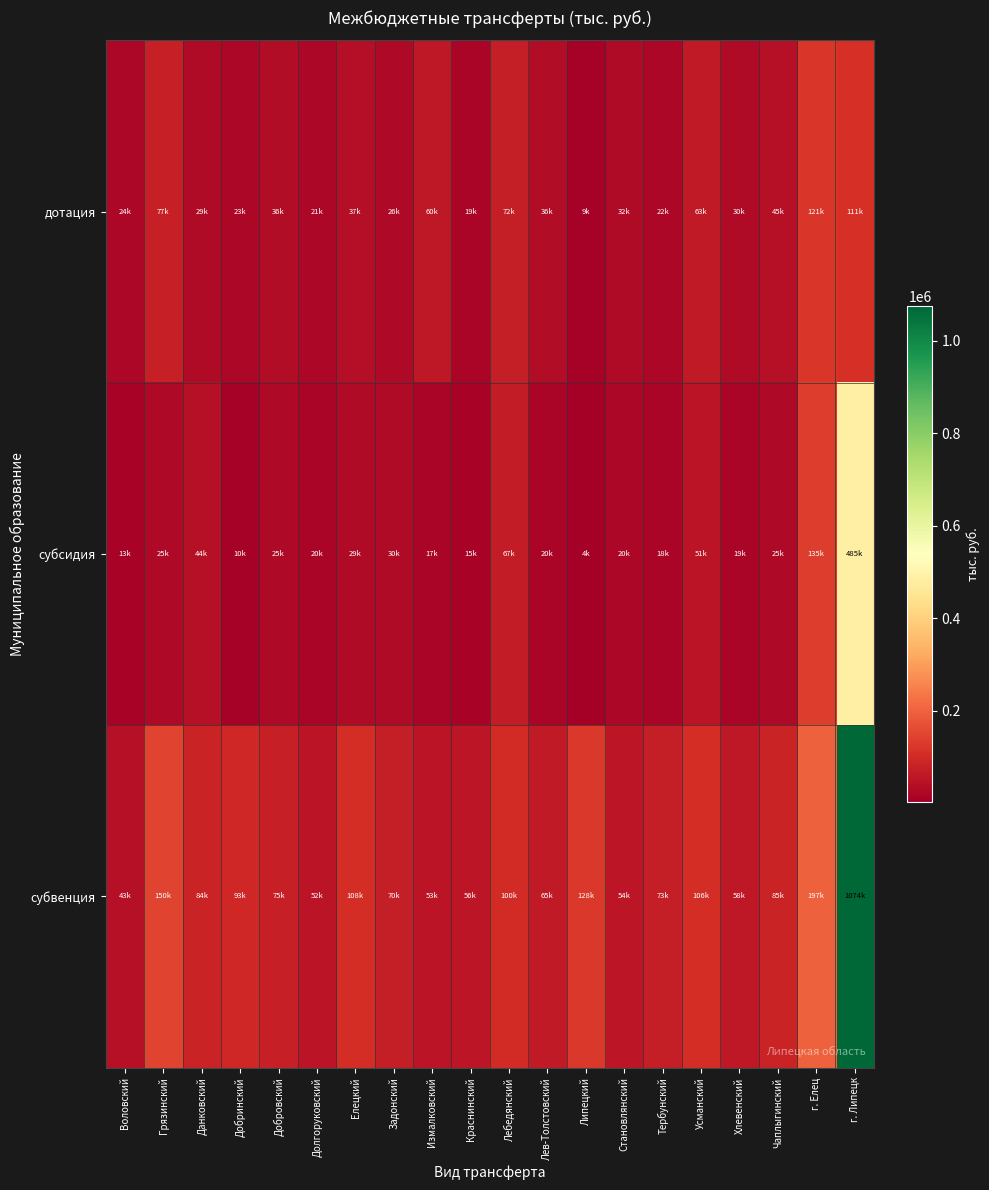

What is the greatest value displayed?

1074111.8